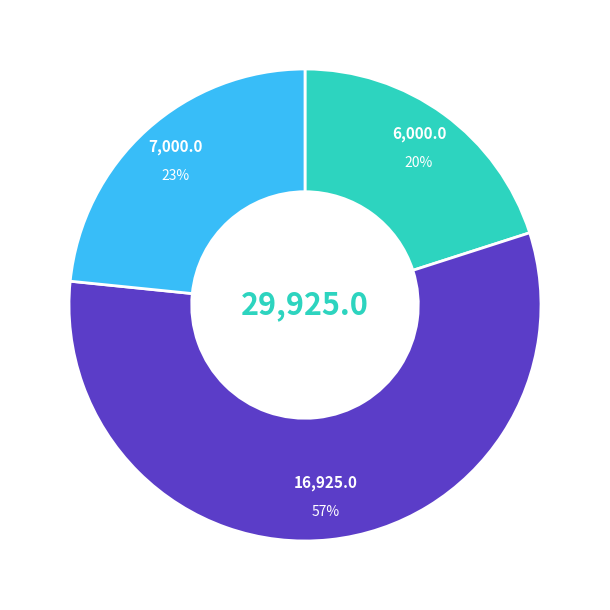

How many segments does this pie chart have?

3